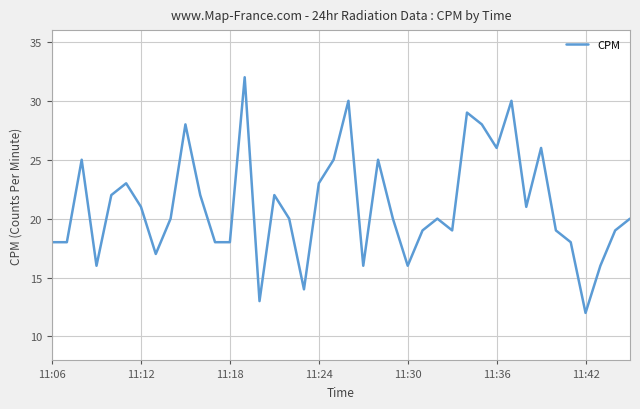

What is the difference between the maximum and minimum values?

20